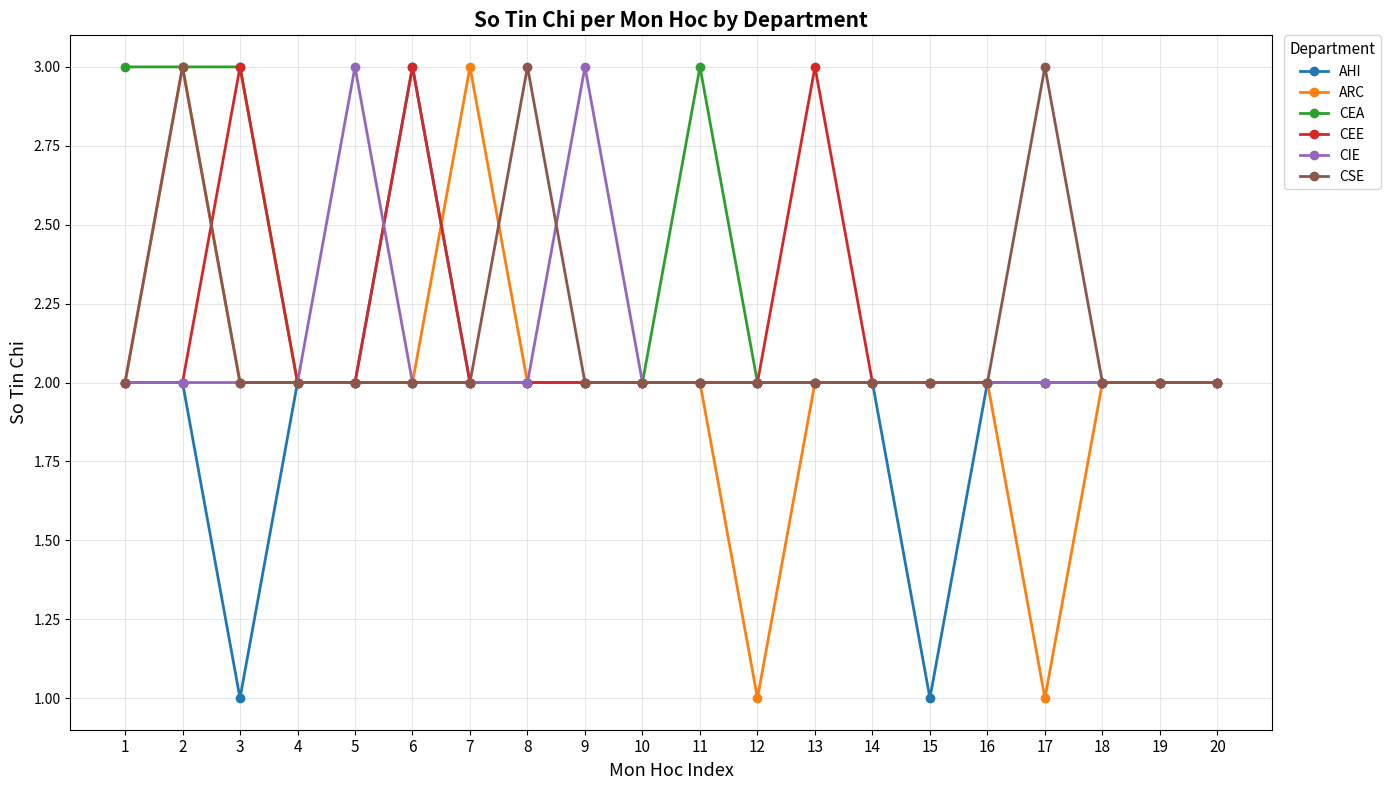

What are all the series names shown in the legend?

AHI, ARC, CEA, CEE, CIE, CSE